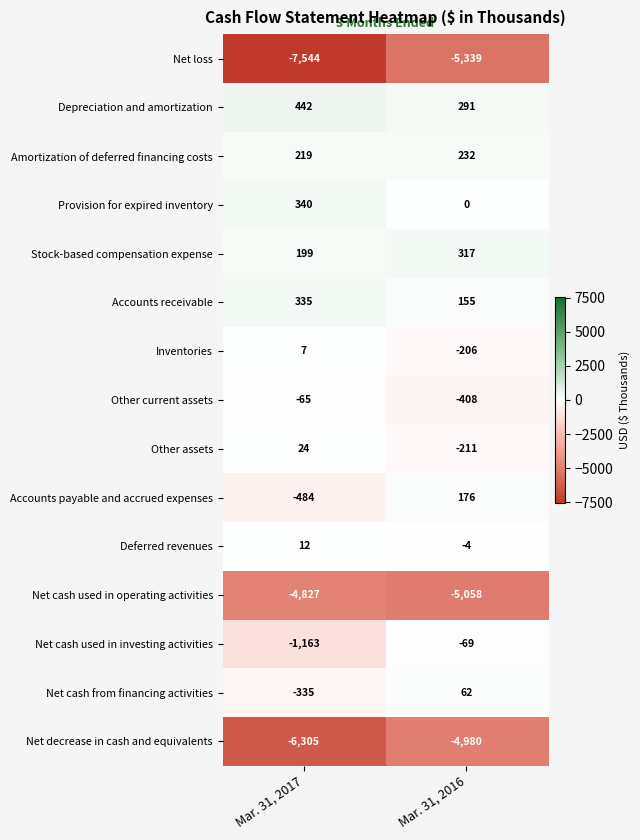

What is the total value across all series at Mar. 31, 2016?

-15042